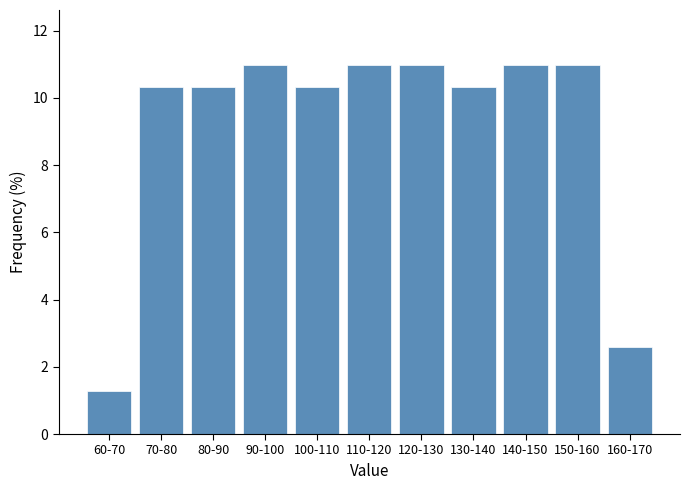

Reading left to right, transcribe all the data shown in this chart.

1.3	10.3	10.3	11.0	10.3	11.0	11.0	10.3	11.0	11.0	2.6